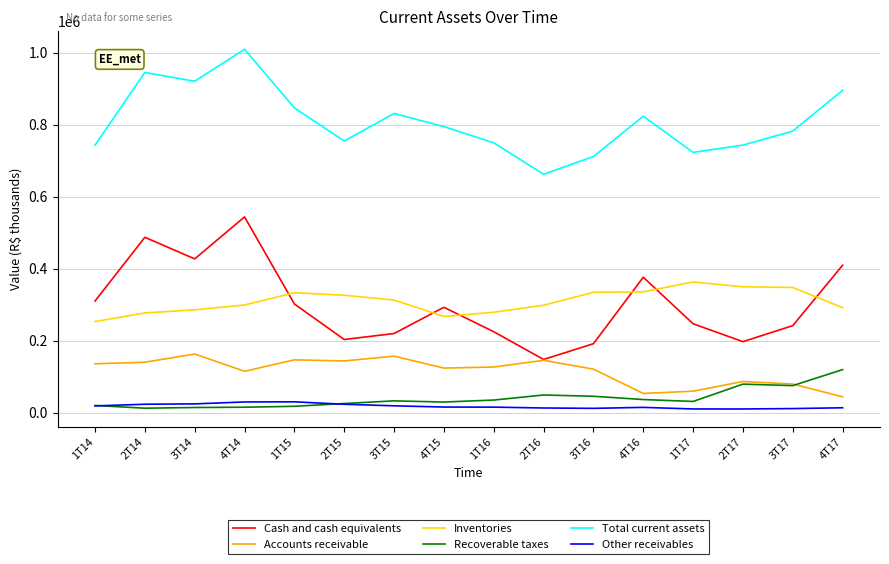

What is the difference between the highest and lowest values at 2T16?

649688.0